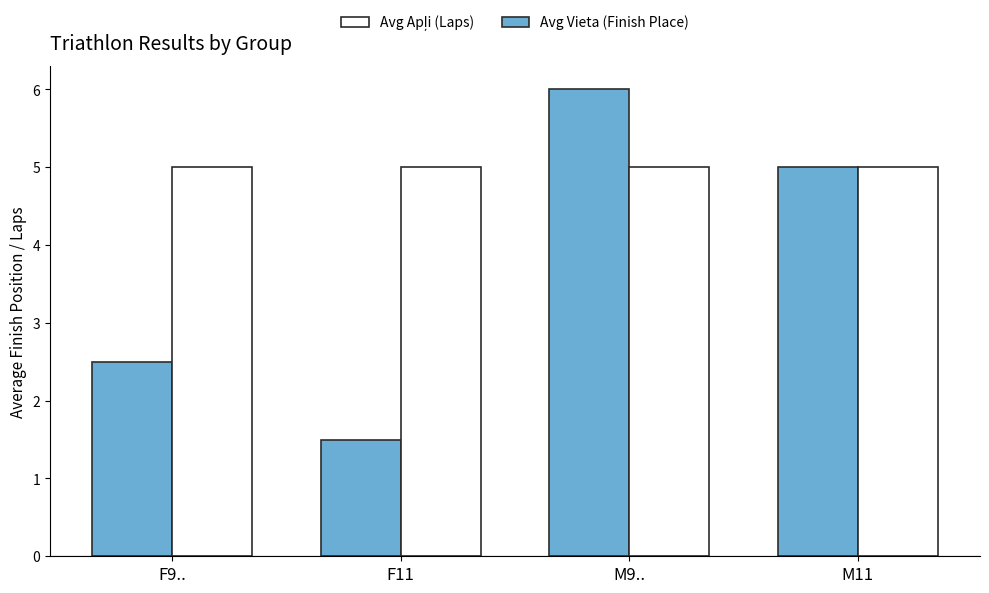

At which category is the sum across all series the highest?

M9..